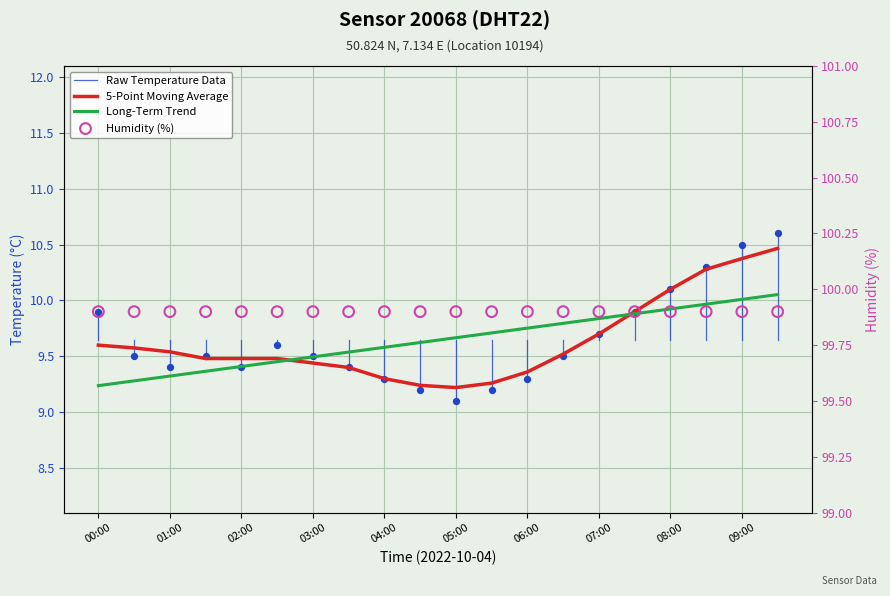

Between 02:30 and 04:30, which is larger?

02:30